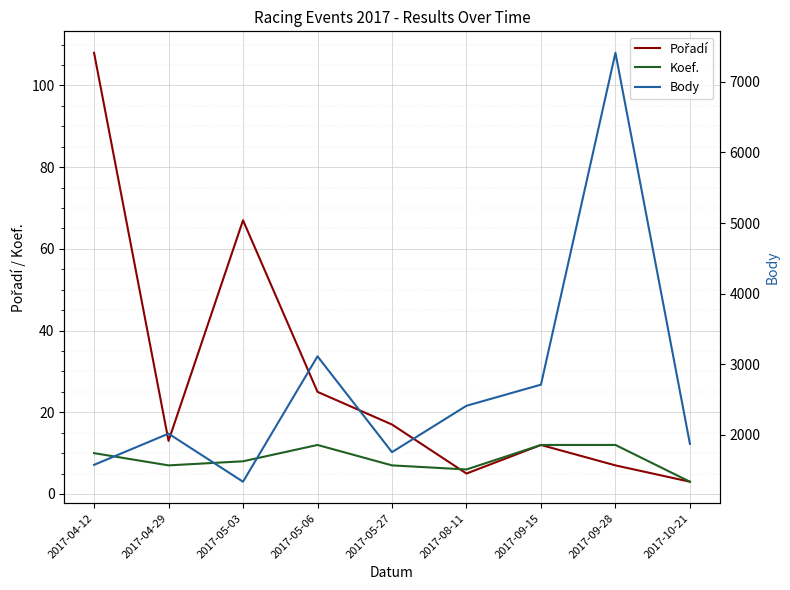

Is it true that Koef. equals 17 at 2017-09-15?

False